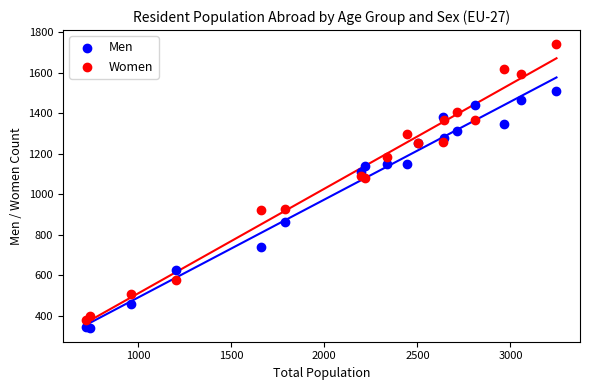

Which series has the largest Y range (max minus min)?

Women